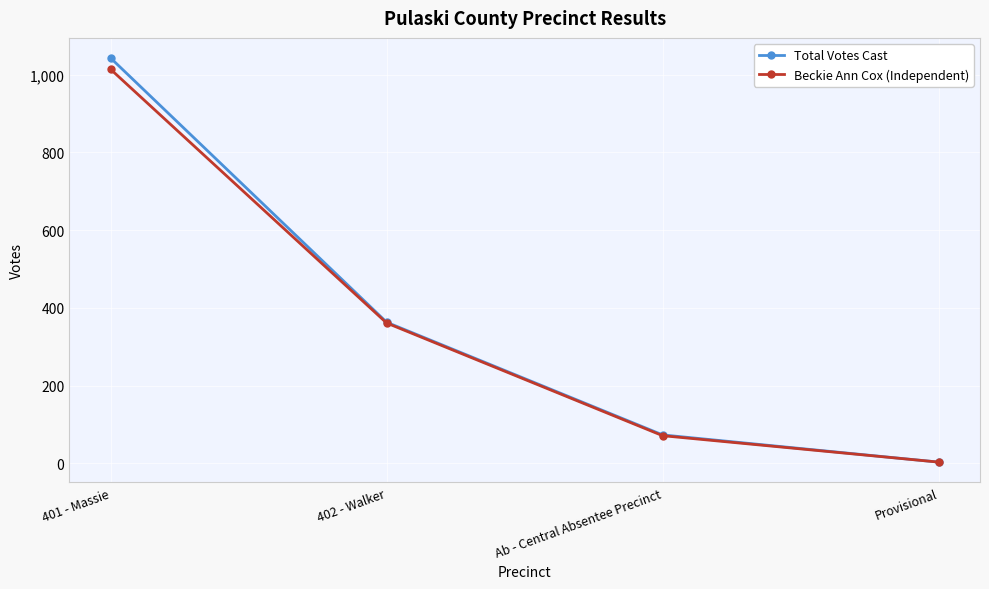

At how many categories does at least one series exceed 437?

1